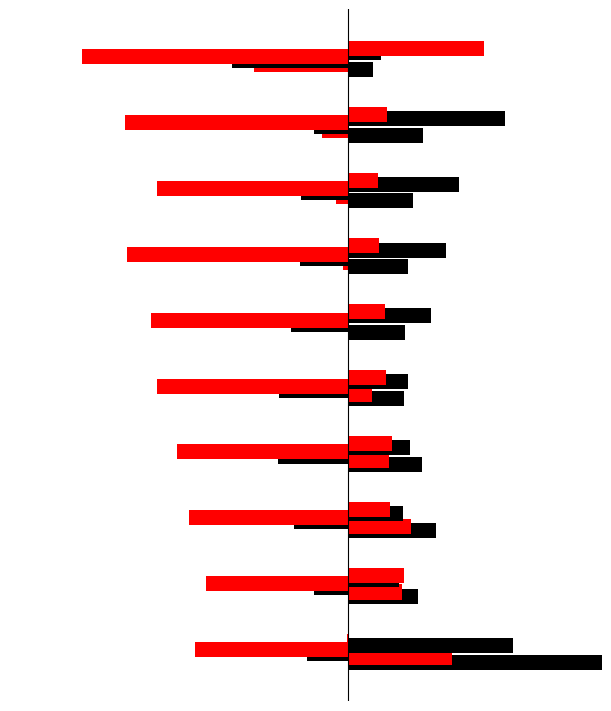

List the series in order of their peak value, highest first.

Jan, May, Jun, Feb, Mar, Apr